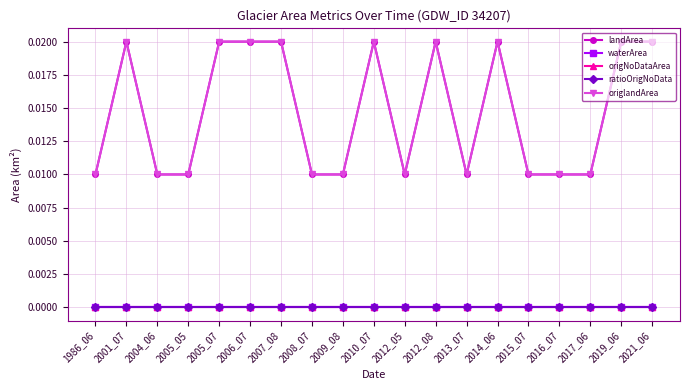

Does the chart have visible grid lines?

Yes